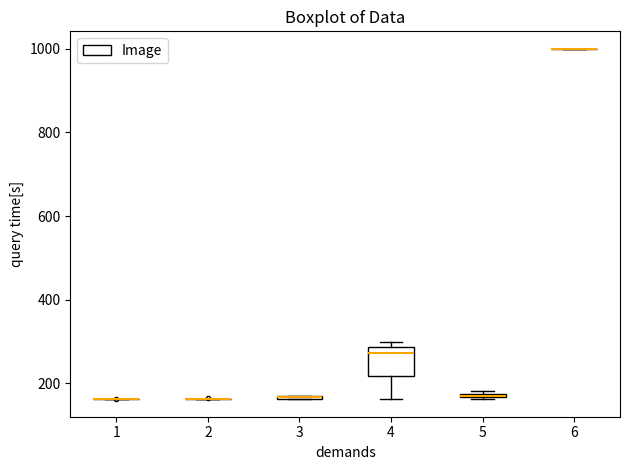

Where is the upper edge of the box at x = 4 on the y-axis? The values are not printed on the chart, so give them approximately, as read against the axis.

280